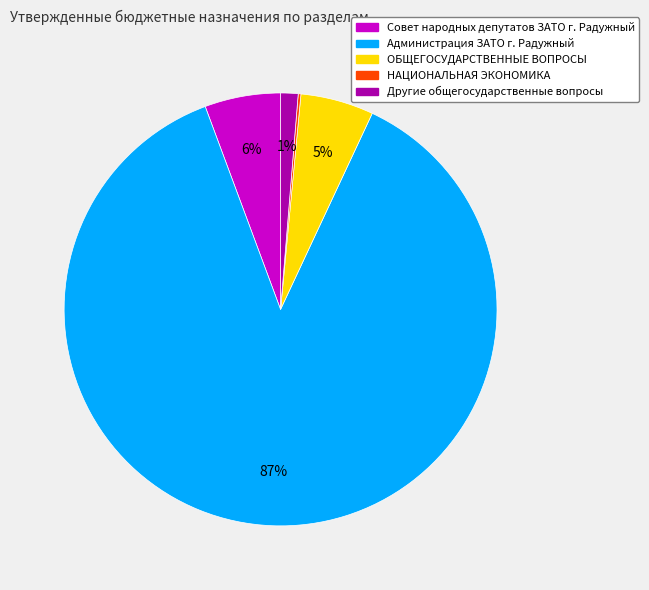

Which slice is the largest?

Администрация ЗАТО г. Радужный